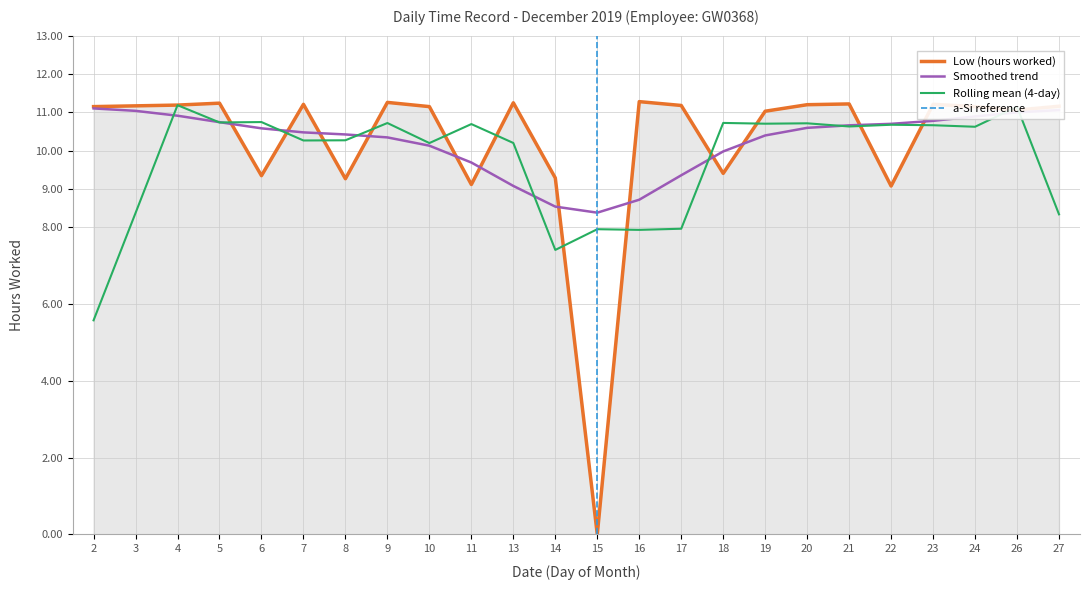

Reading left to right, what are all the values shown in this chart?

2=11.2	3=11.2	4=11.2	5=11.2	6=9.3	7=11.2	8=9.3	9=11.3	10=11.2	11=9.1	13=11.2	14=9.3	15=0.0	16=11.3	17=11.2	18=9.4	19=11.0	20=11.2	21=11.2	22=9.1	23=11.2	24=11.2	26=11.1	27=11.2